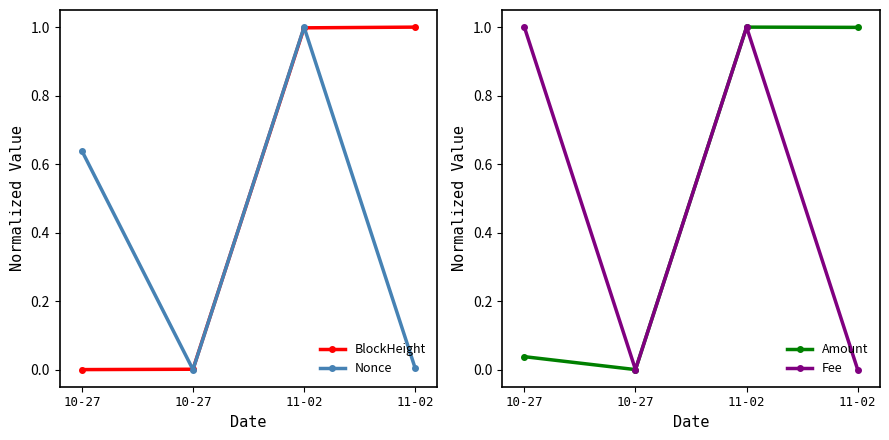

True or false: Amount has a value of 1.0 at 11-02.

True